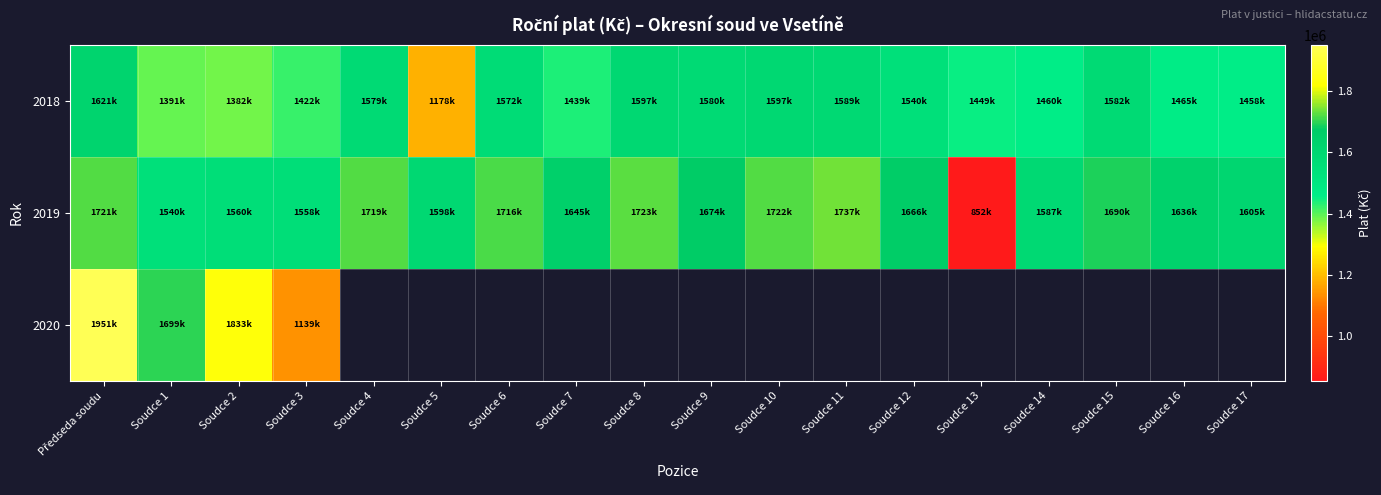

Rank the series by their maximum value, from lowest to highest.

2018, 2019, 2020